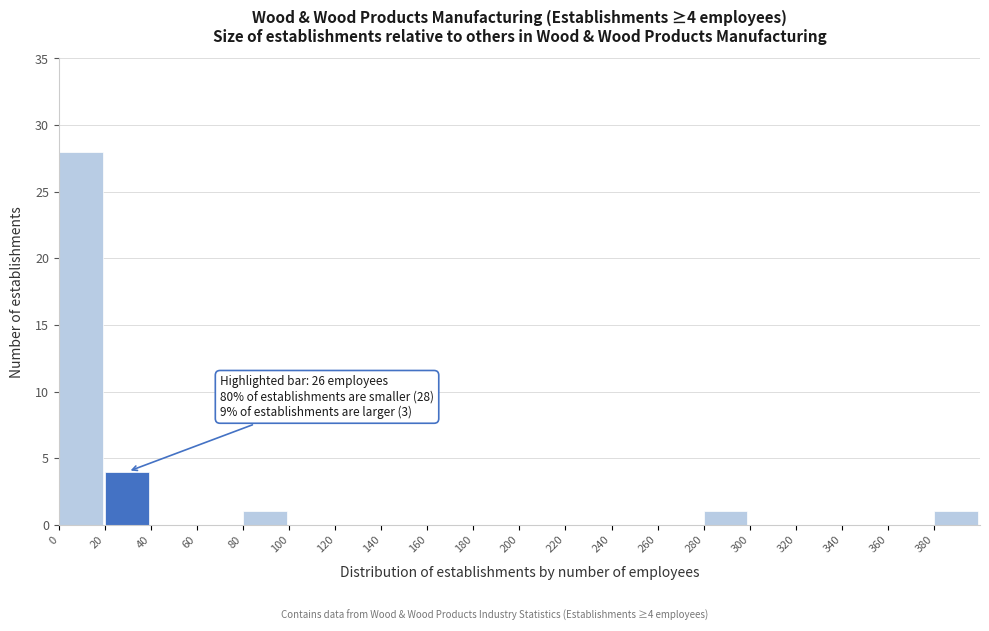

Over which range of the x-axis is the bar tallest?

0 to 20